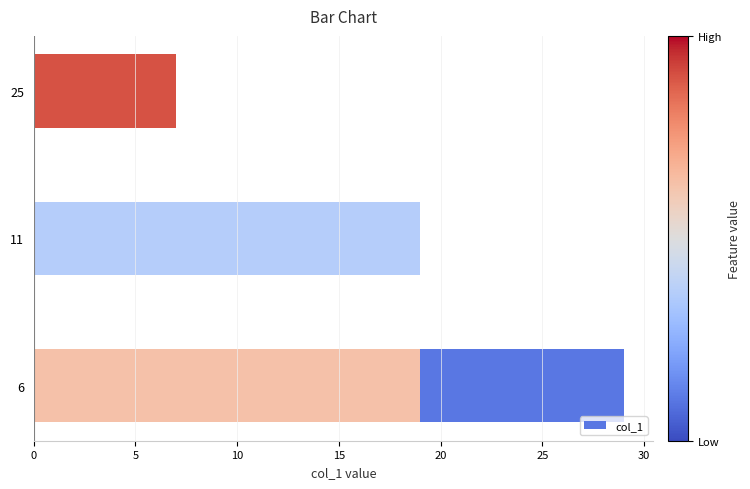

What is the approximate value at 25, to the nearest 5?

5